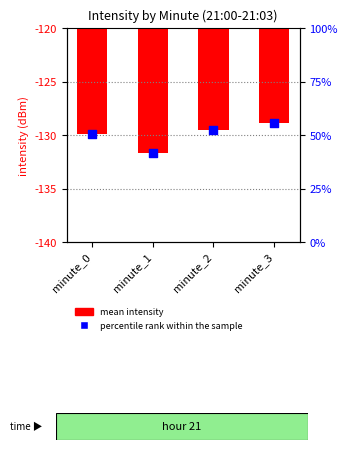

What are all the series names shown in the legend?

mean intensity (dBm), percentile rank within the sample